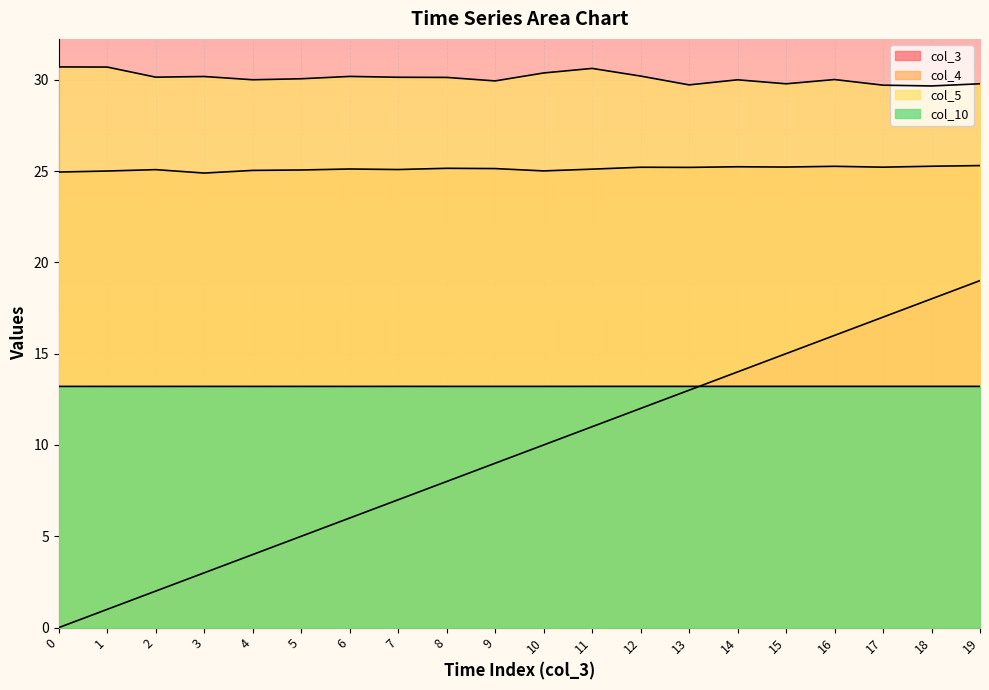

What is the value of the col_10 point at the 12th from the left?

13.2